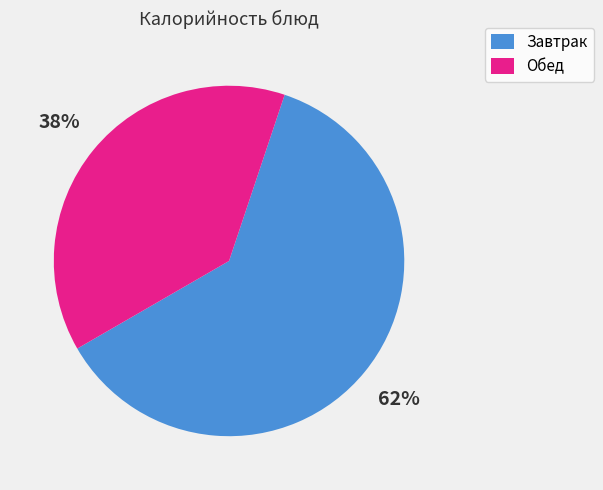

Count the number of slices in the pie.

2